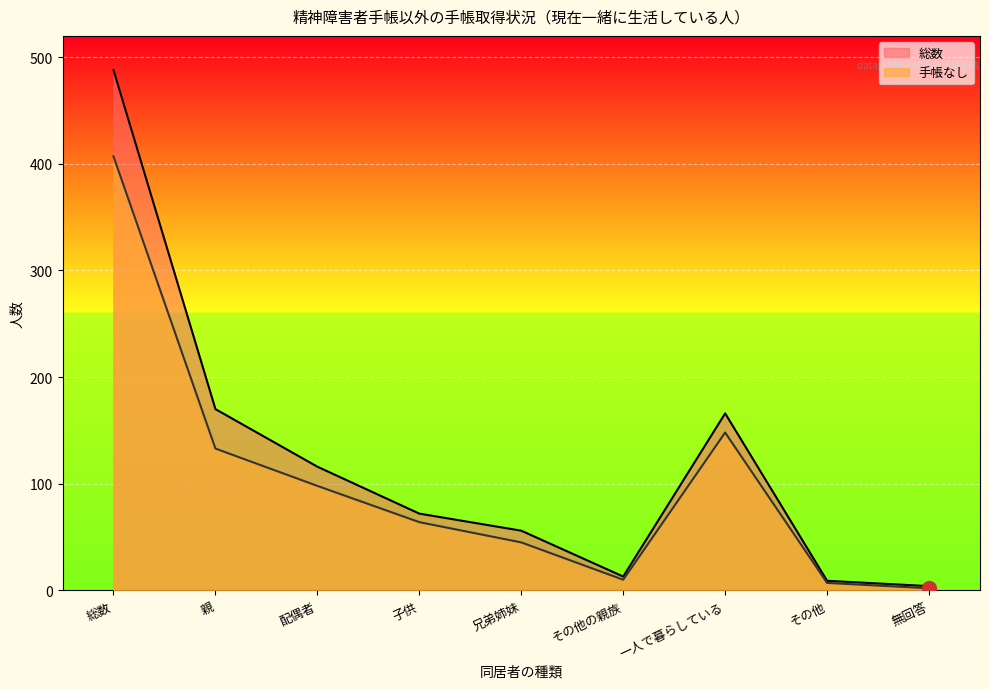

True or false: 手帳なし and 総数 intersect in this chart.

False